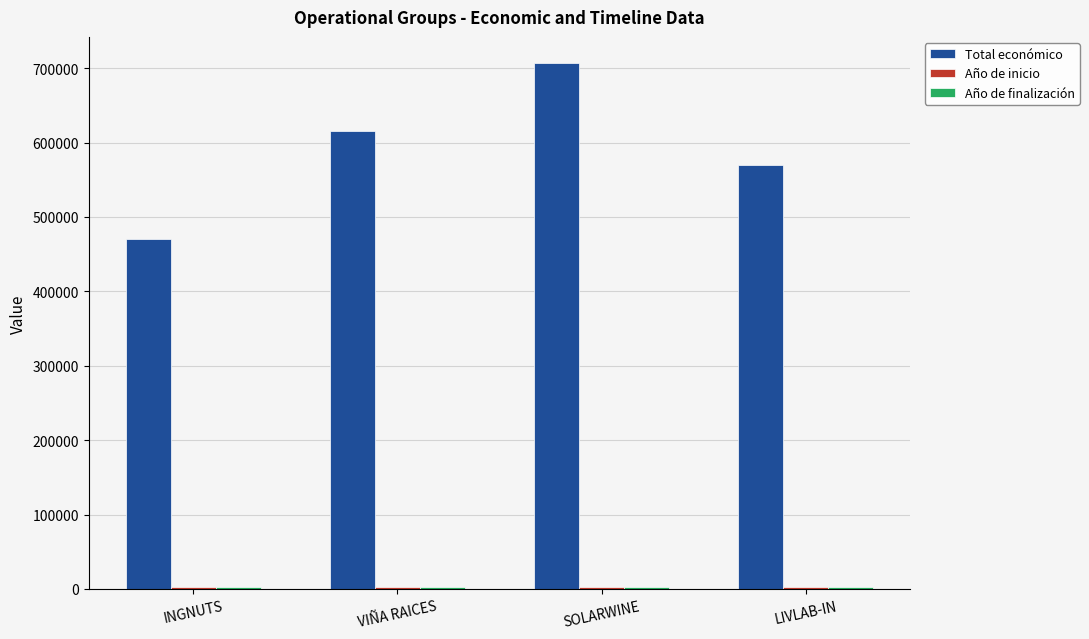

At which category is the sum across all series the highest?

SOLARWINE